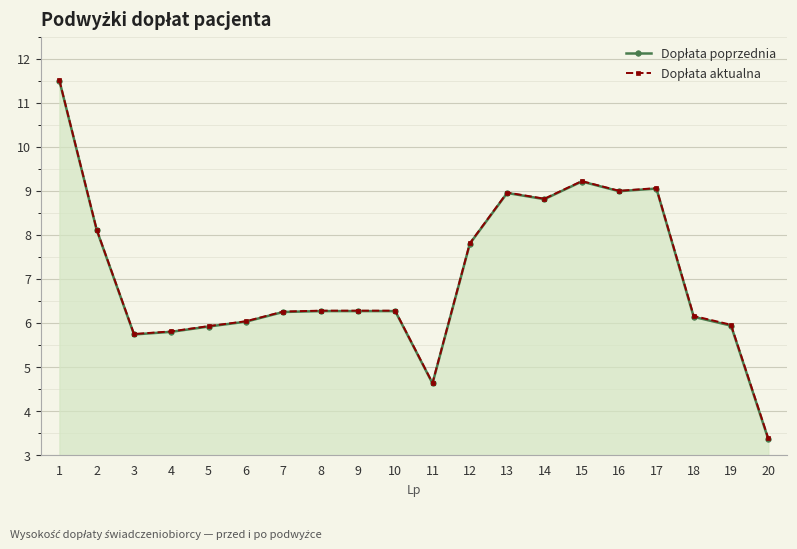

What is the total value across all series at 12?

15.6